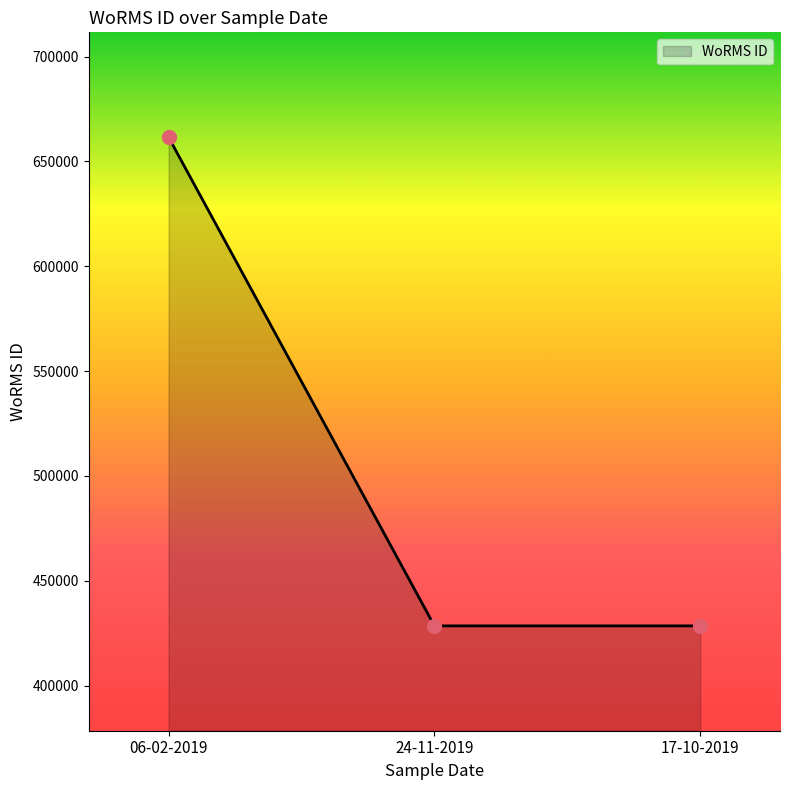

What is the difference between the maximum and minimum values?

233037